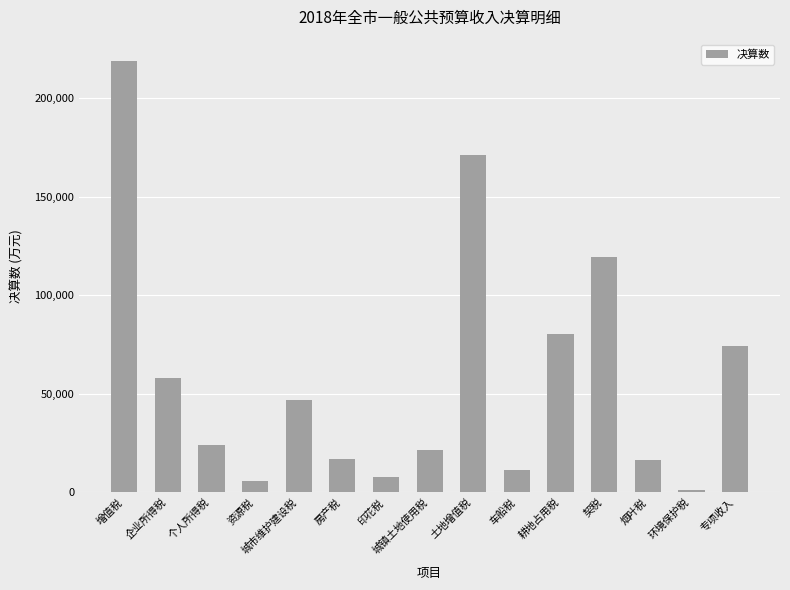

What is the sum of the values at 企业所得税 and 个人所得税?

82322